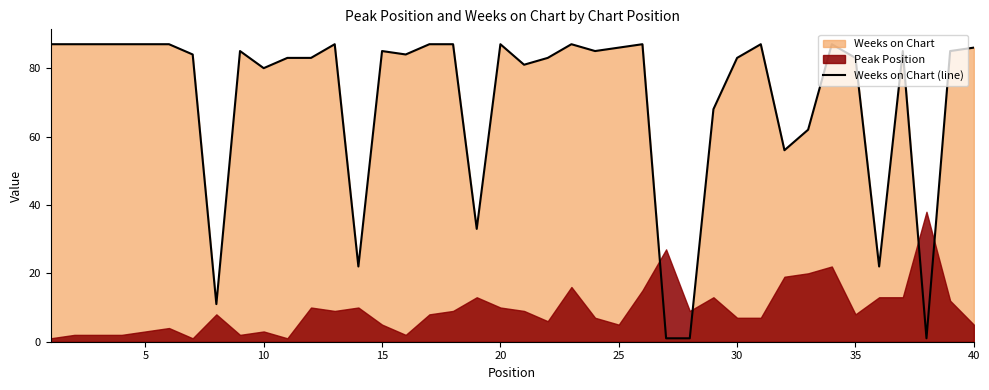

Count the number of categories in the chart.

40